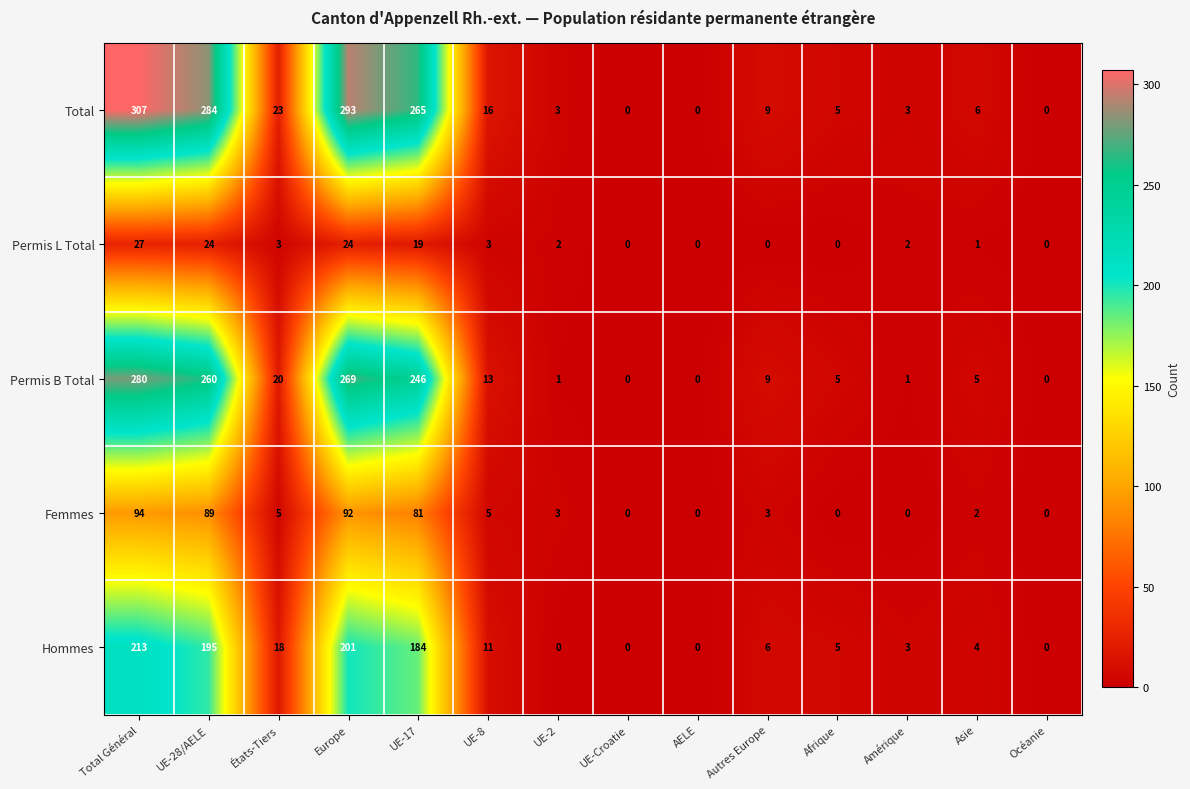

What is the total value across all series at Afrique?

15